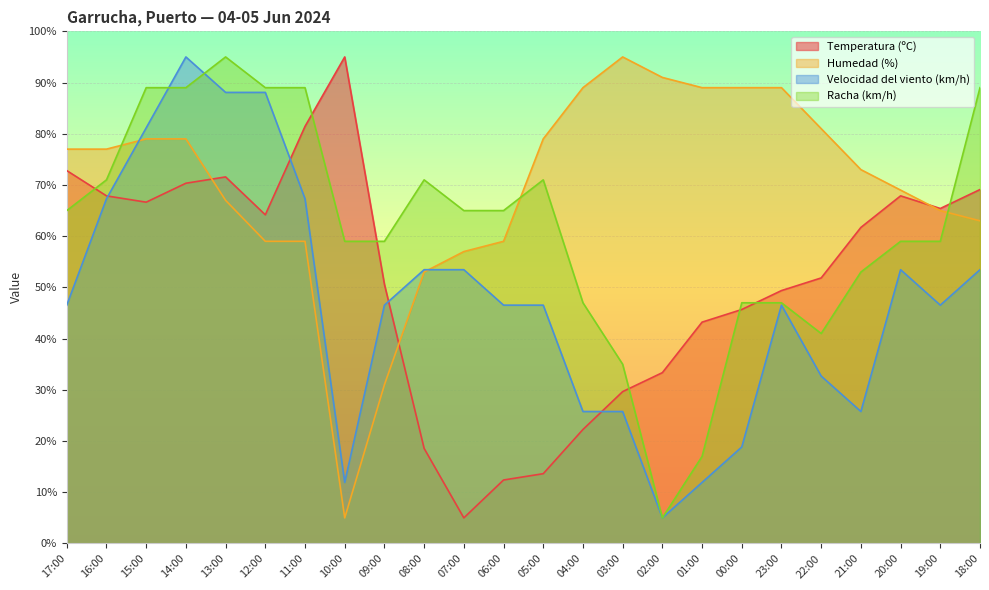

Rank the series by their average value, from lowest to highest.

Velocidad del viento (km/h), Temperatura (ºC), Racha (km/h), Humedad (%)